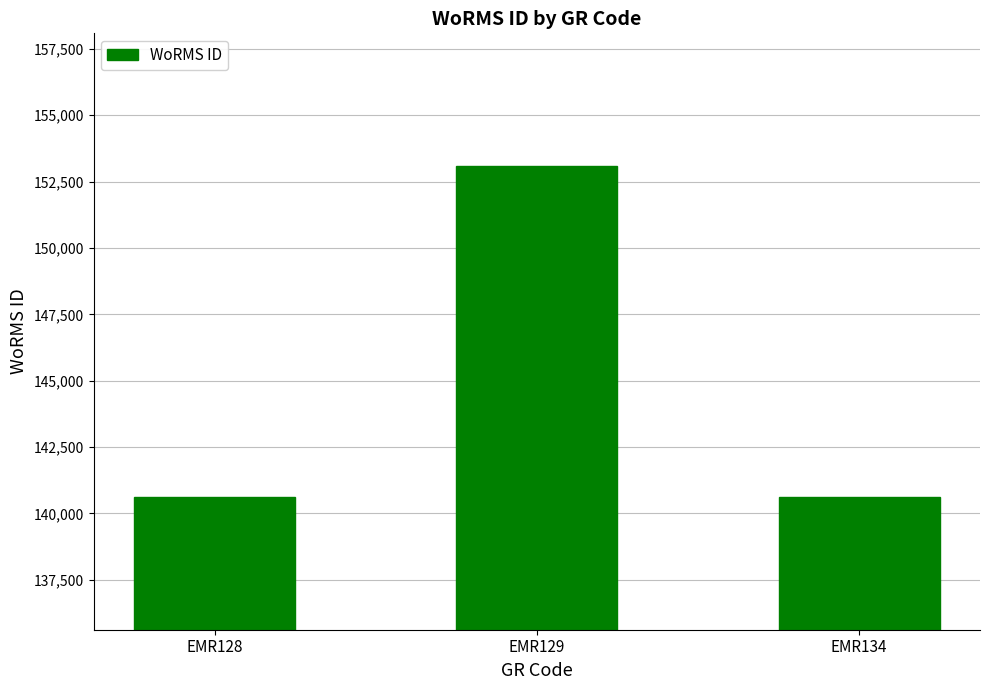

Are the bars grouped side by side (vs. stacked)?

No